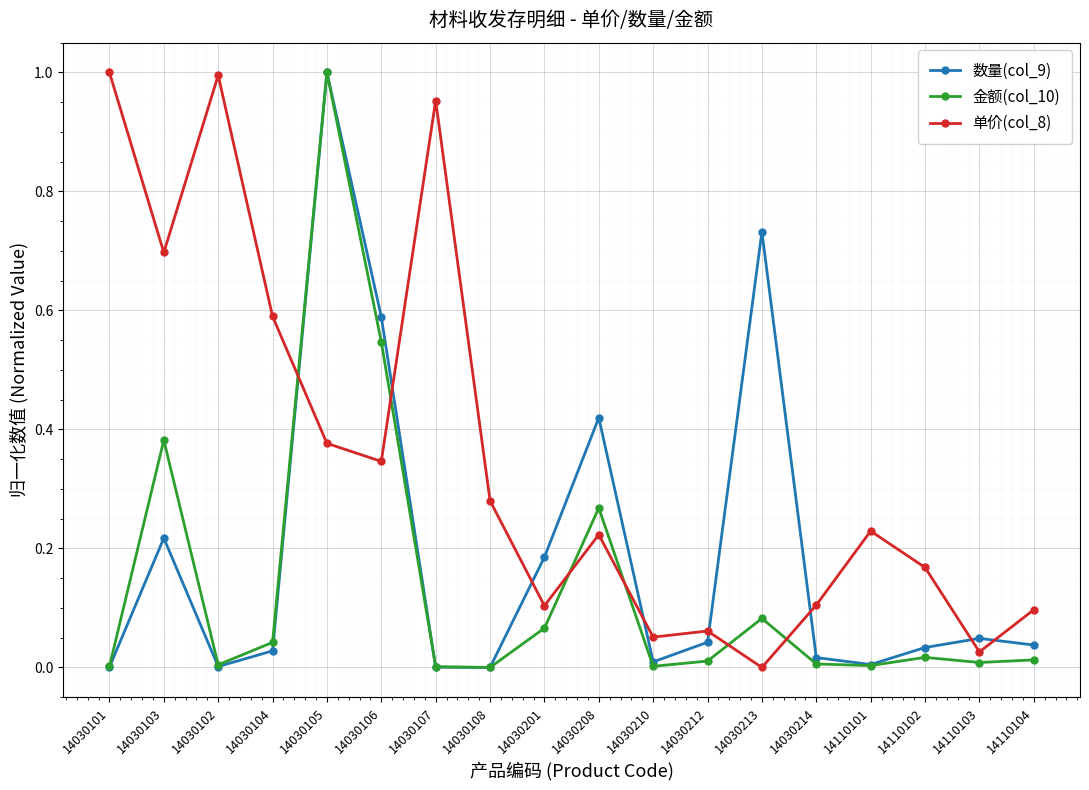

Does the chart have visible grid lines?

Yes